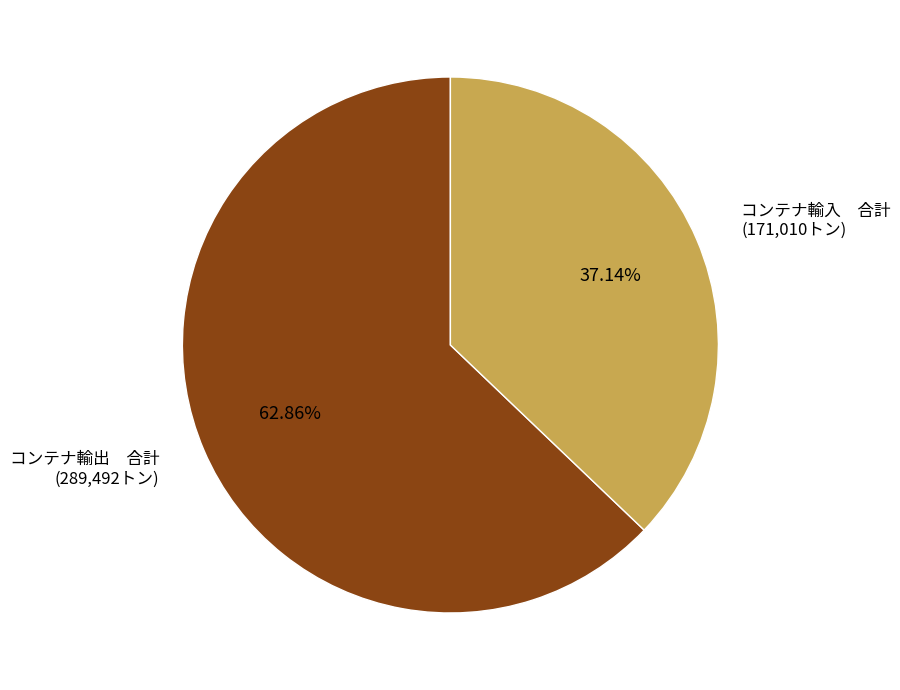

Count the number of slices in the pie.

2